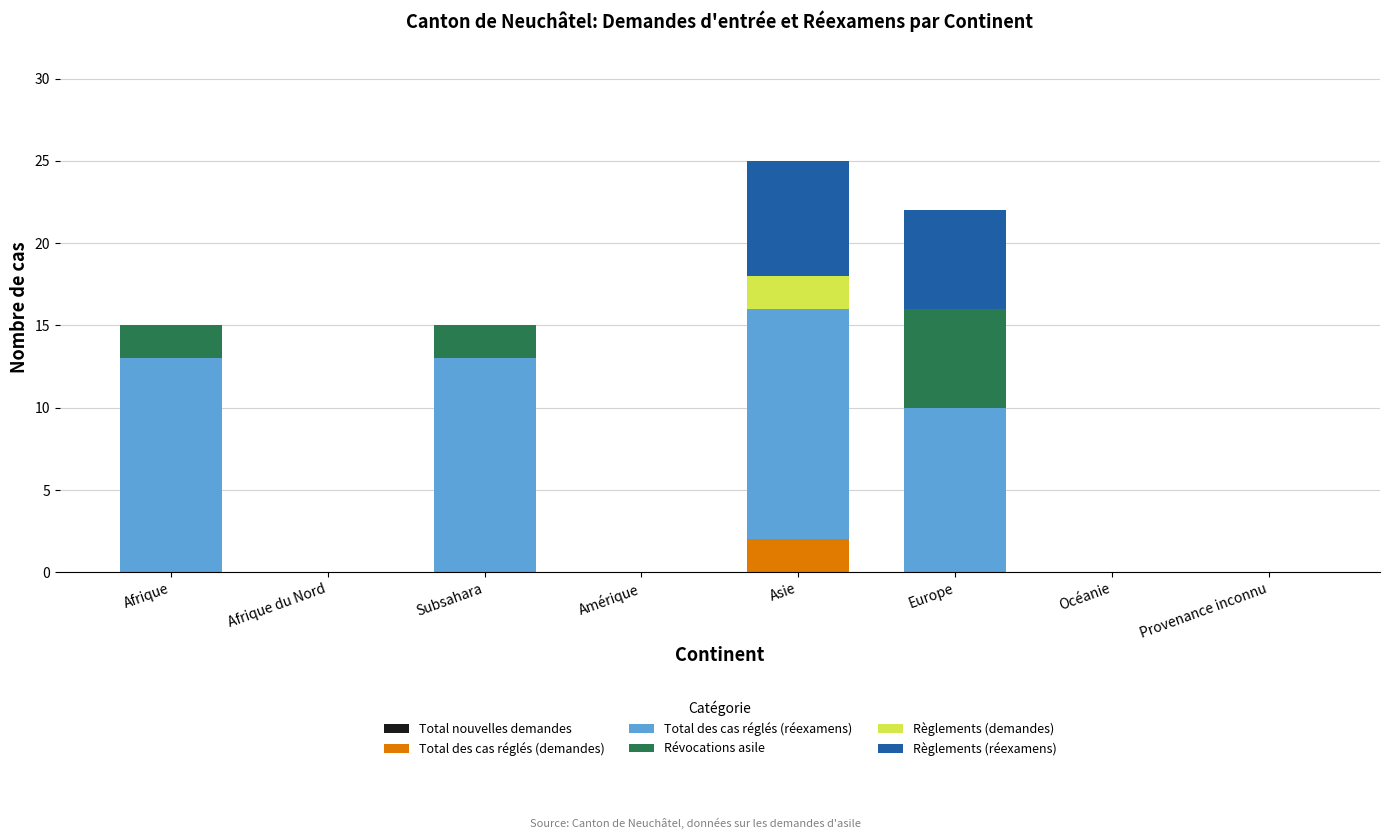

At which label does Total des cas réglés (demandes) reach its peak?

Asie